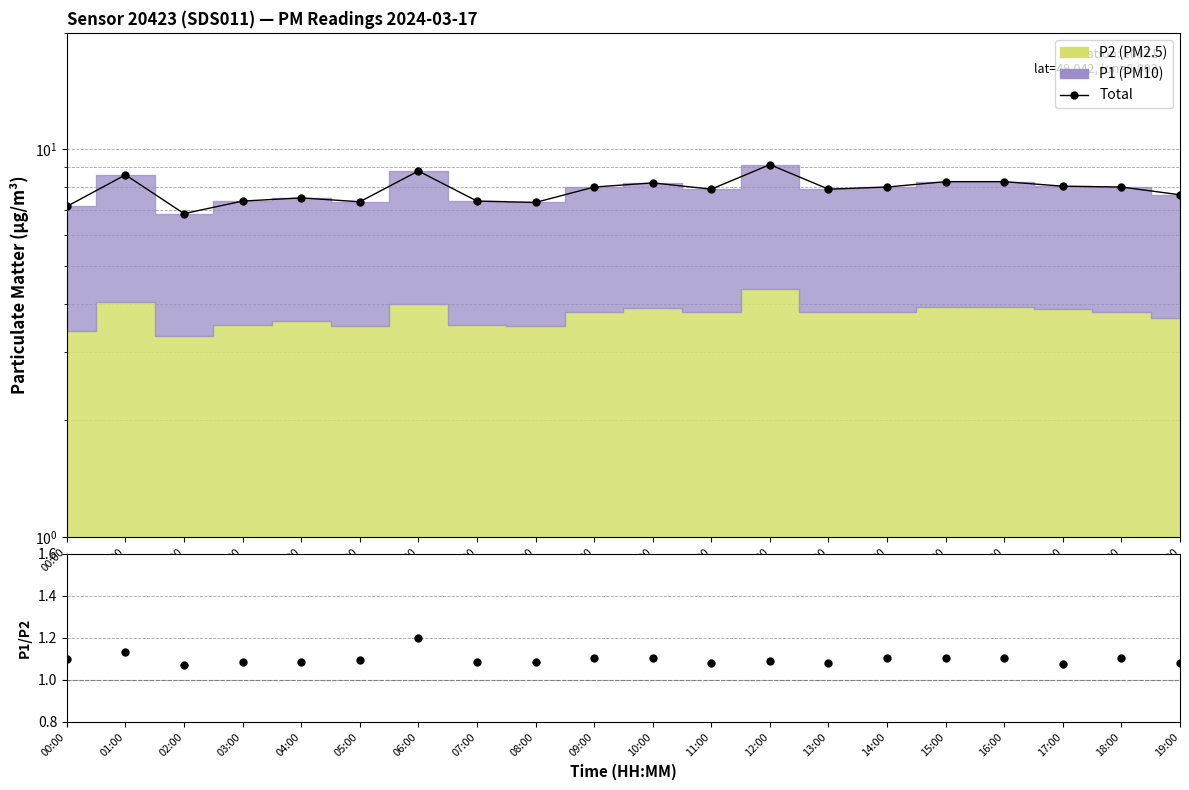

True or false: the data shows 7.4 at 03:00.

True